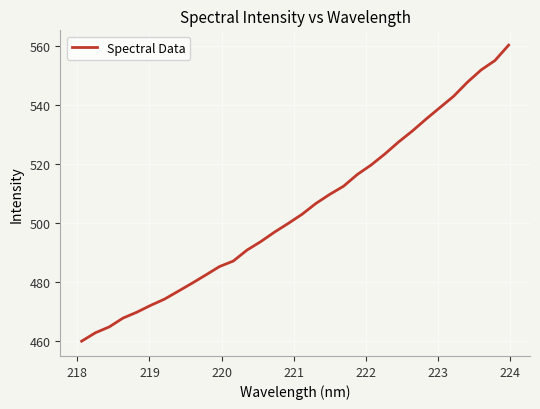

What is the greatest value displayed?

560.4